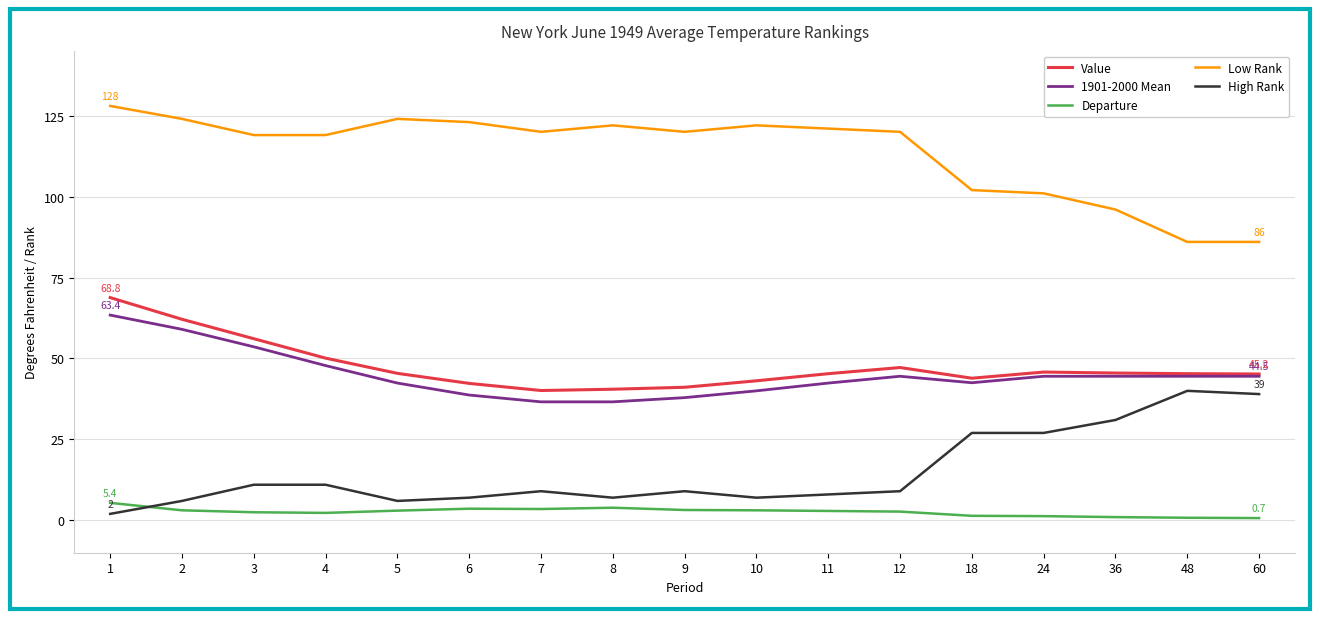

What is the greatest value displayed?

128.0